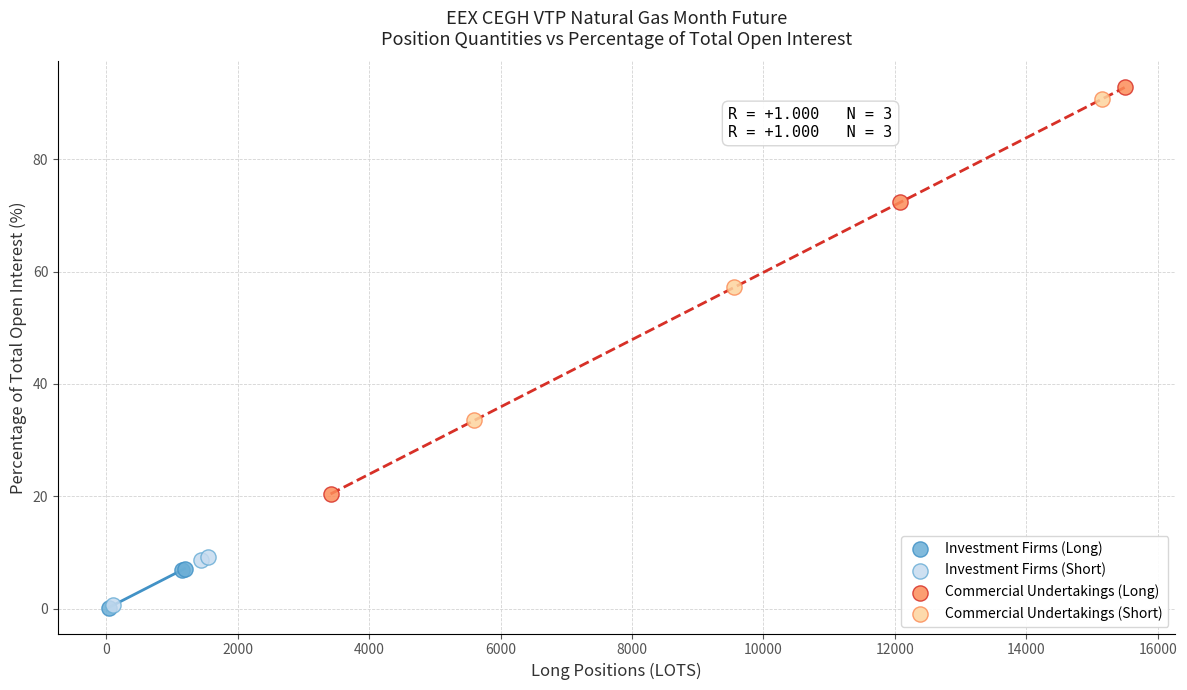

Which series has the widest spread of Y values?

Commercial Undertakings (Long)